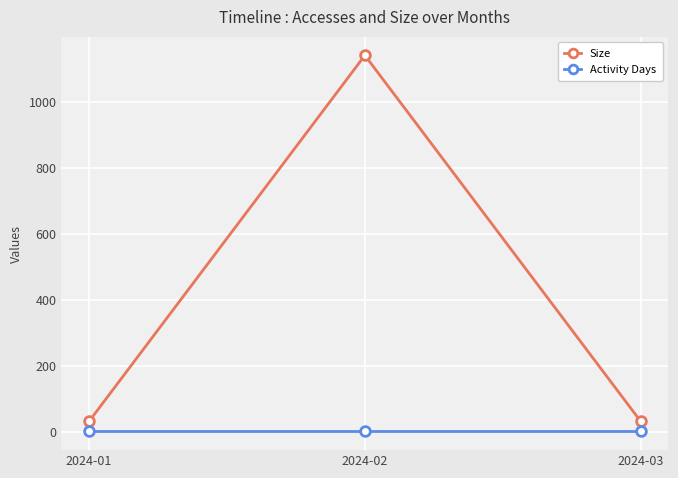

Reading left to right, what are all the values shown in this chart?

Size: 2024-01=31	2024-02=1142	2024-03=31
Activity Days: 2024-01=1	2024-02=1	2024-03=1